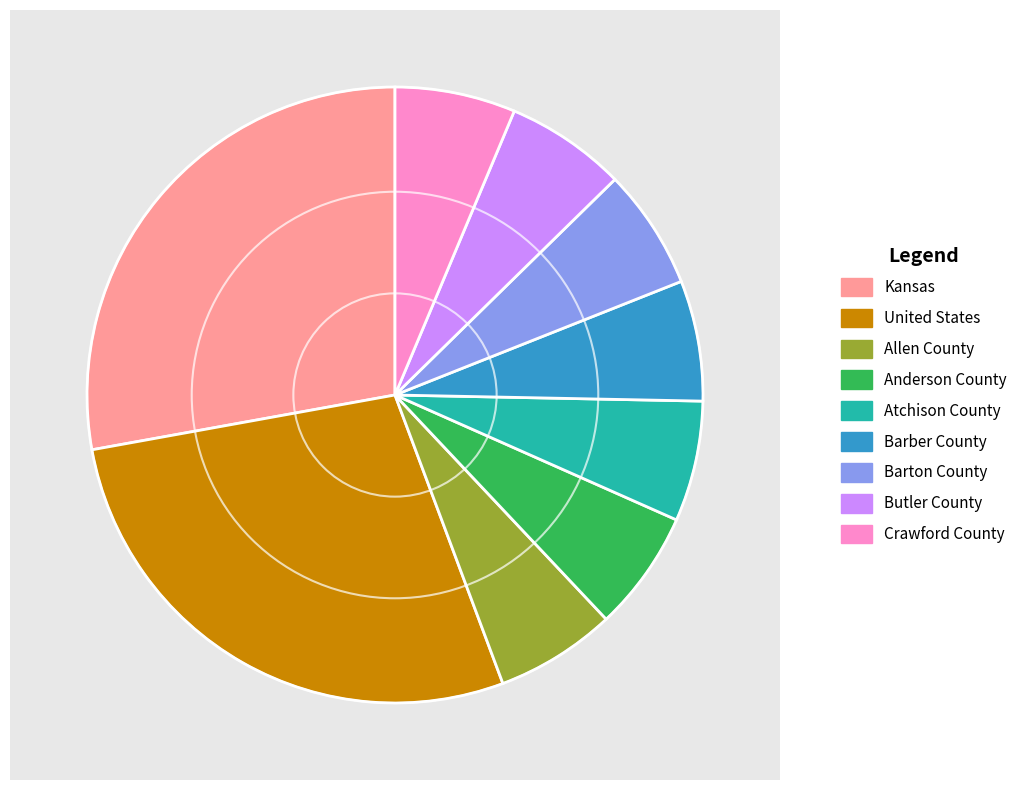

The United States slice represents 28% of the pie. True or false?

True